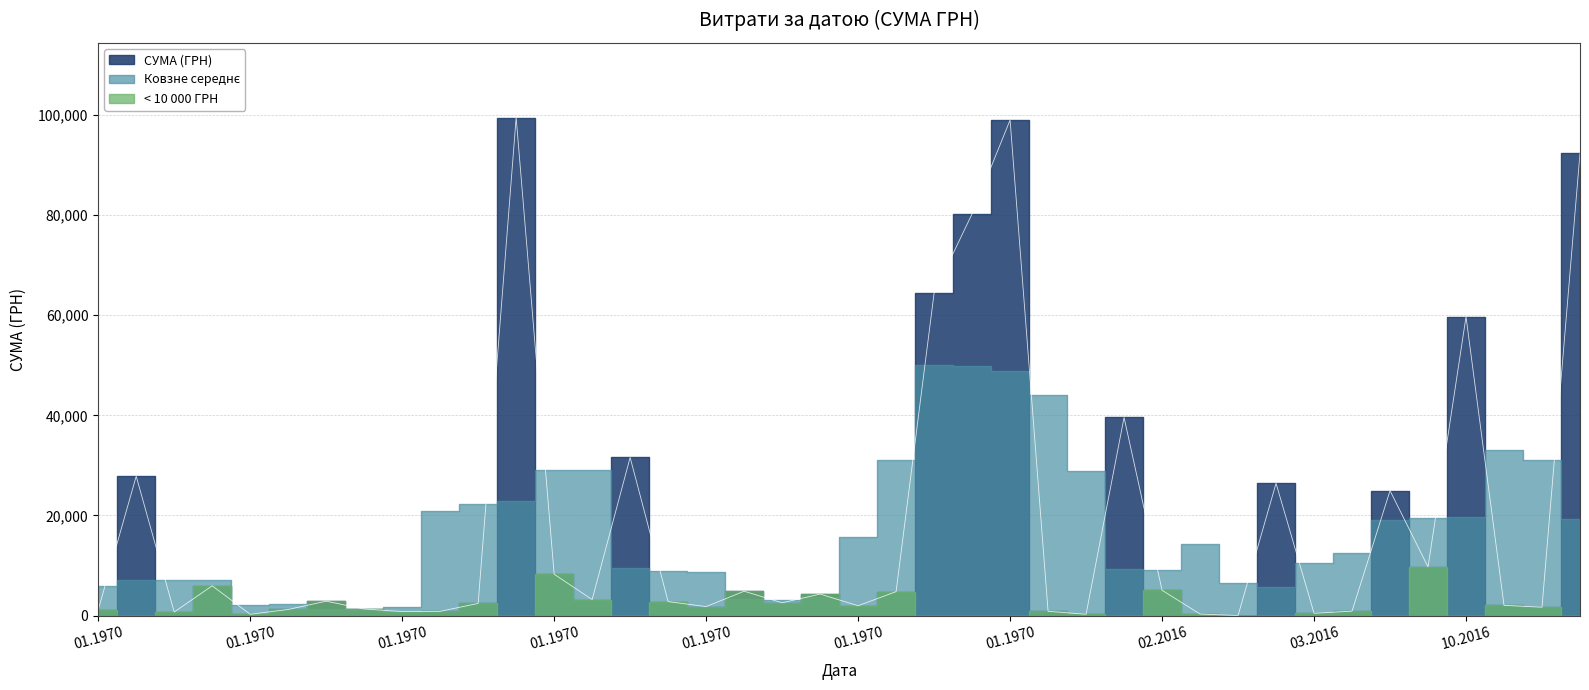

Is this an area chart (filled region under the line)?

No